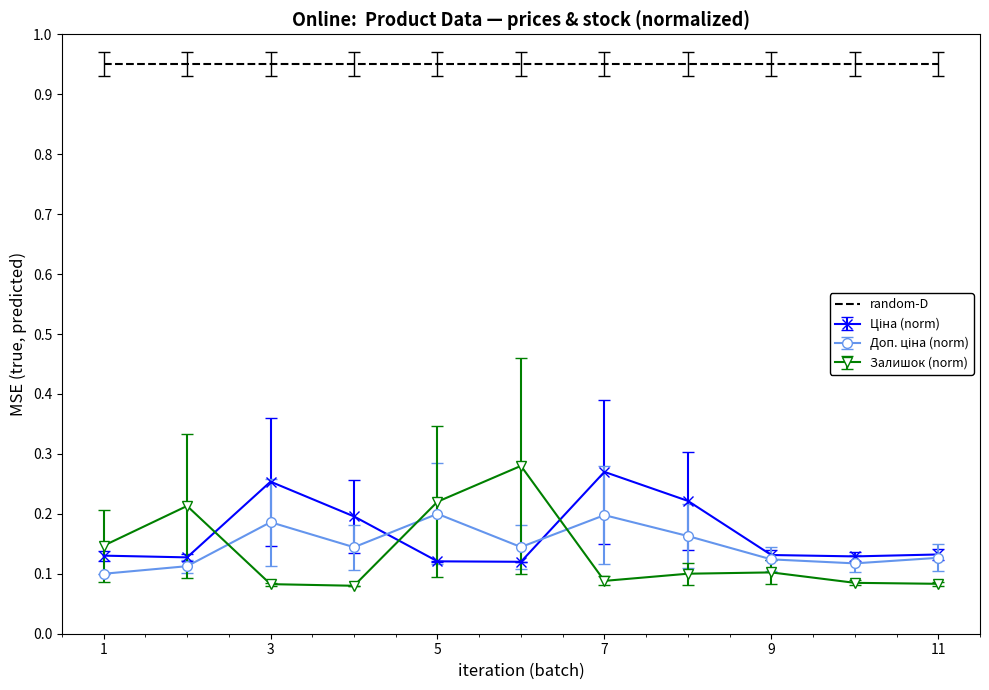

How many series are shown in this chart?

4